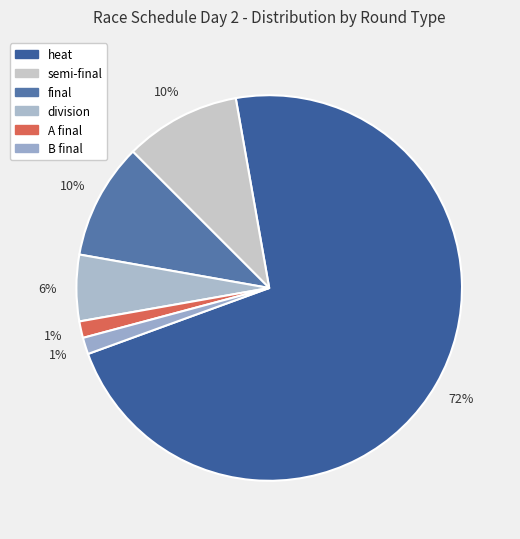

To the nearest percent, what is the difference between the largest and smallest slice percentages?

71%